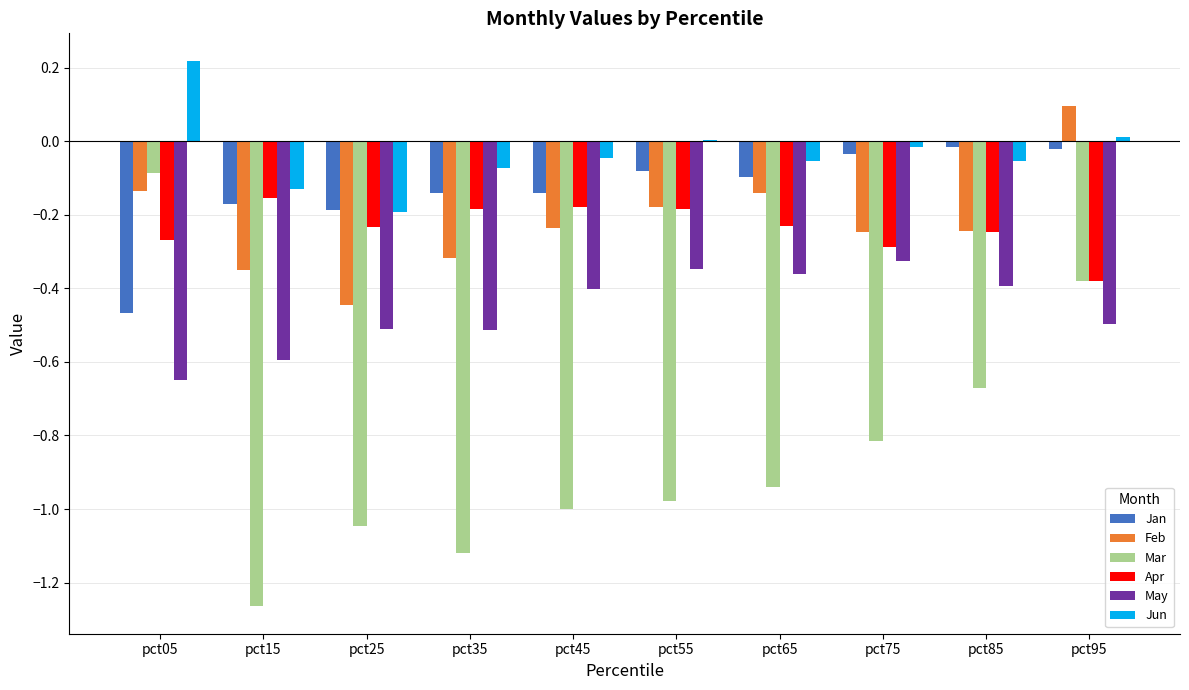

True or false: Apr has a value of -0.3 at pct45.

False